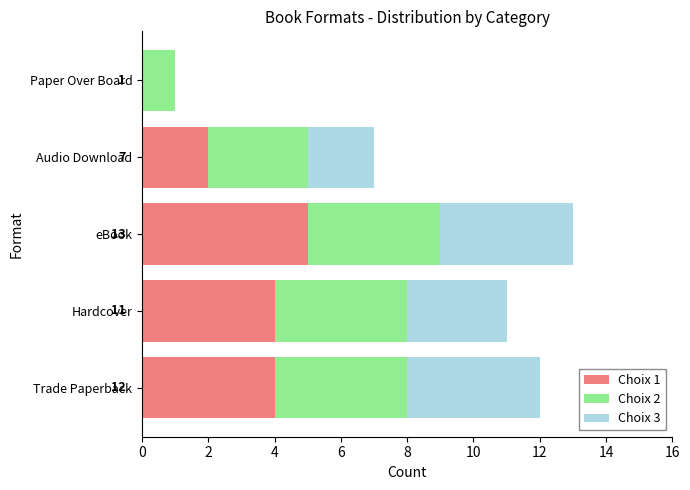

The value of Choix 1 at Audio Download is 2. True or false?

True